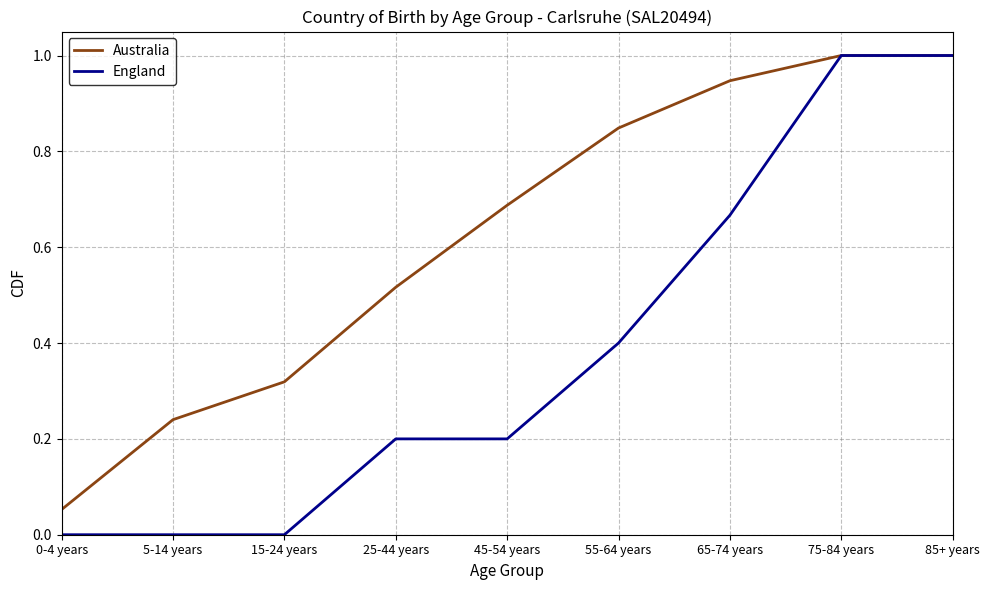

What is the spread (max minus min) of values at 55-64 years?

0.4